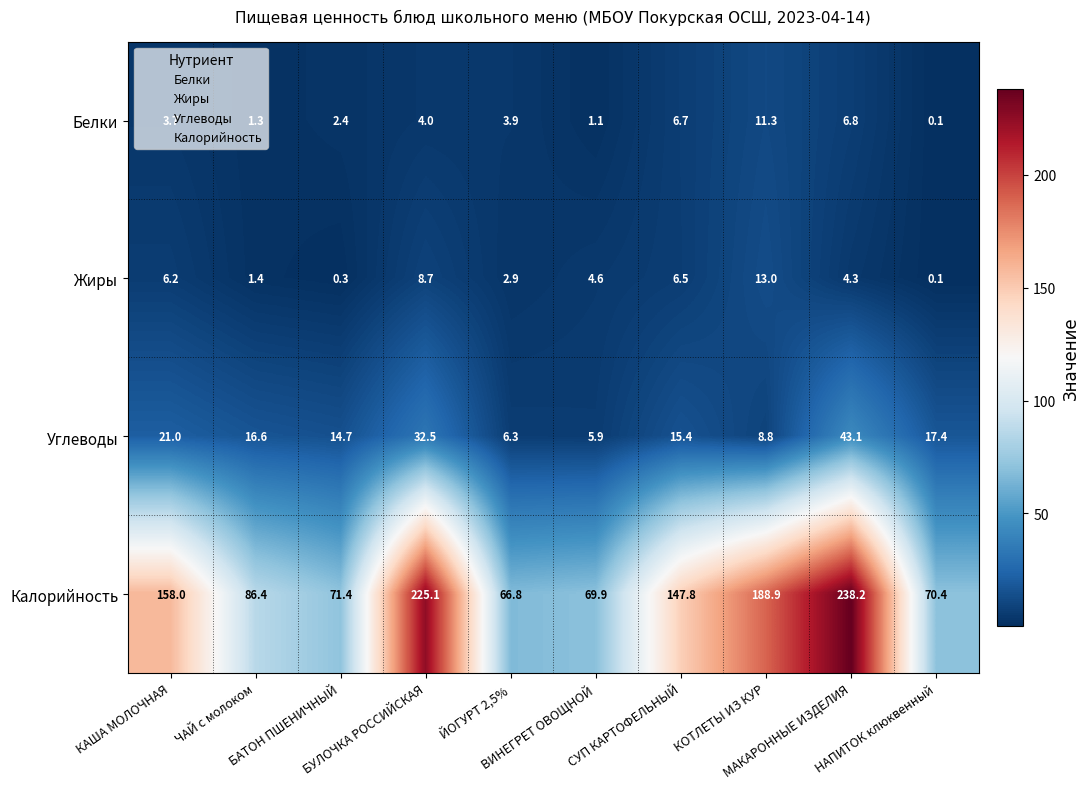

What is the lowest value of the Углеводы series?

5.9